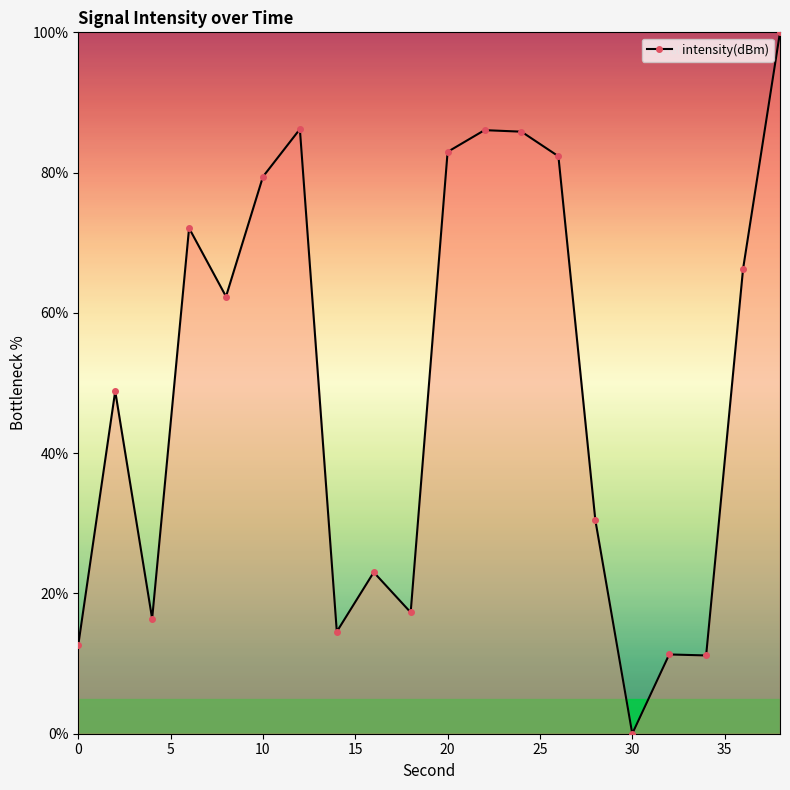

What is the average value?

49.5